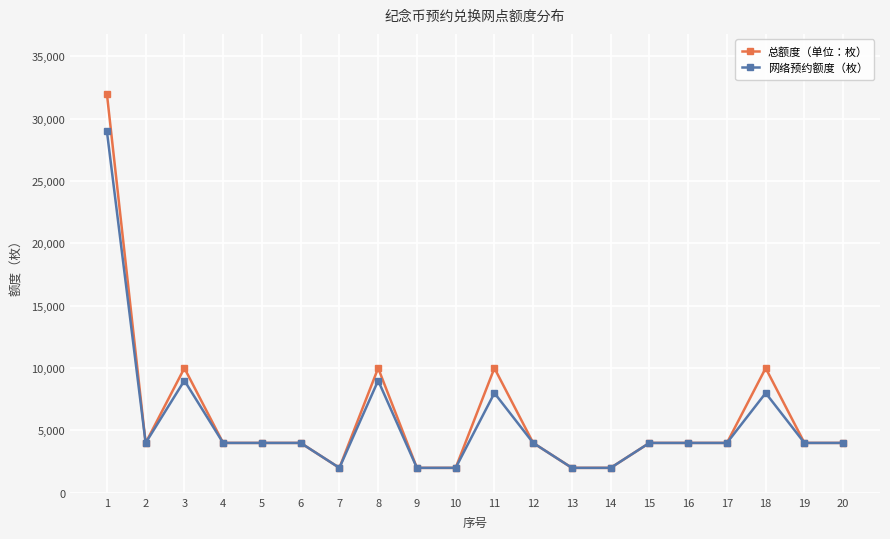

Reading left to right, what are all the values shown in this chart?

总额度（单位：枚）: 32000	4000	10000	4000	4000	4000	2000	10000	2000	2000	10000	4000	2000	2000	4000	4000	4000	10000	4000	4000
网络预约额度（枚）: 29000	4000	9000	4000	4000	4000	2000	9000	2000	2000	8000	4000	2000	2000	4000	4000	4000	8000	4000	4000